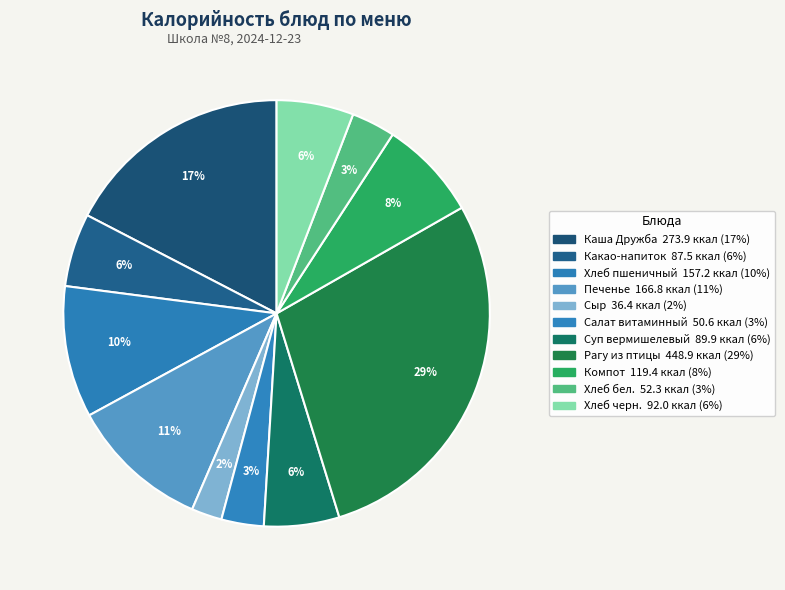

Is there a majority slice in this chart?

No